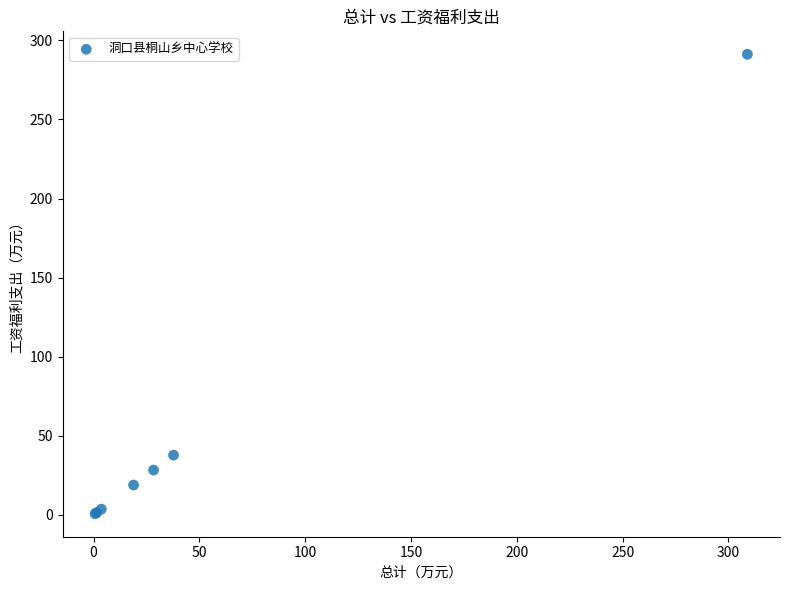

What Y value in the scatter plot is closest to 145?

37.8